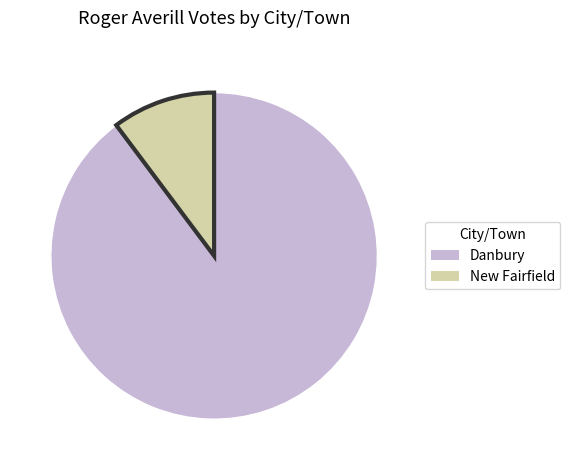

Which has a higher value, Danbury or New Fairfield?

Danbury